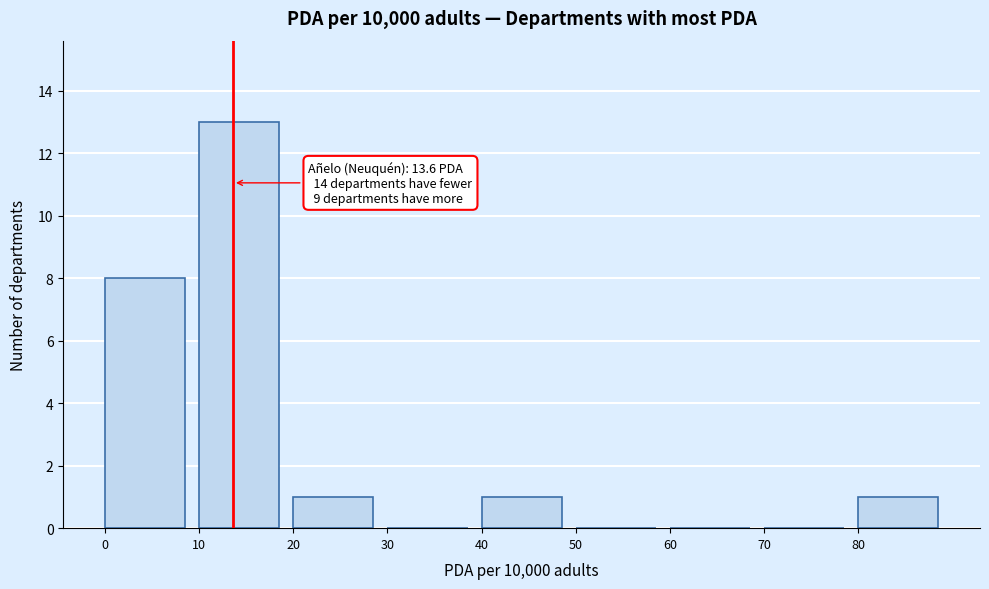

Which range on the x-axis has the tallest bar?

10 to 20